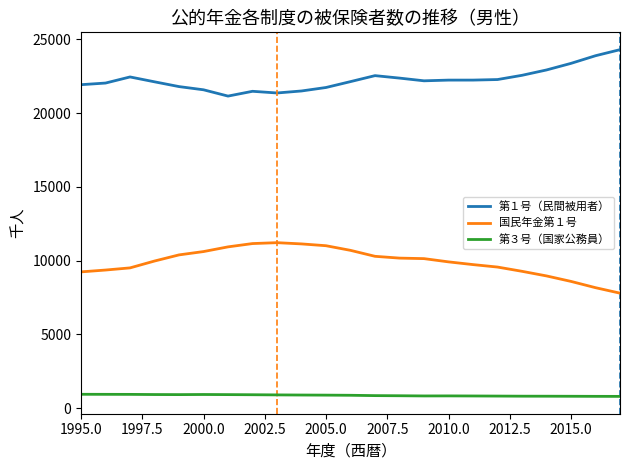

What is the maximum value shown in the chart?

24305